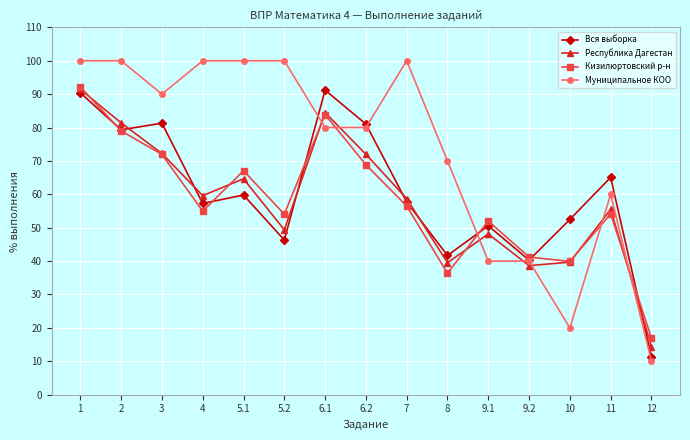

What is the sum of all Республика Дагестан values?

869.6